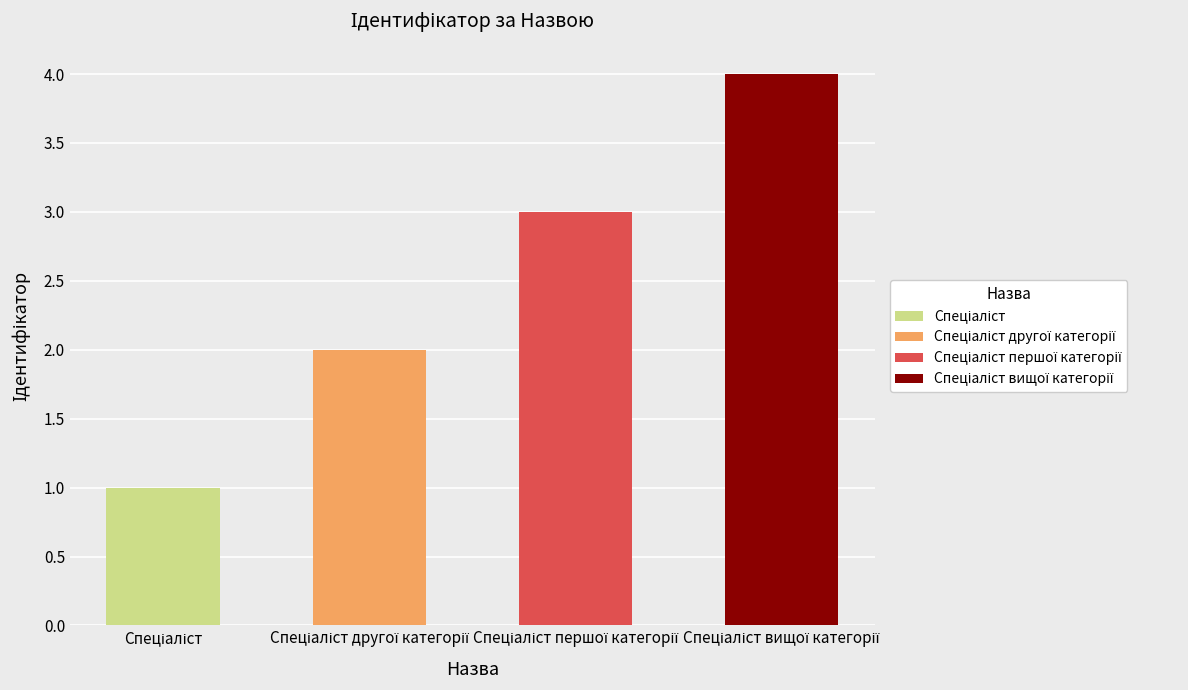

How many categories are shown in the chart?

4